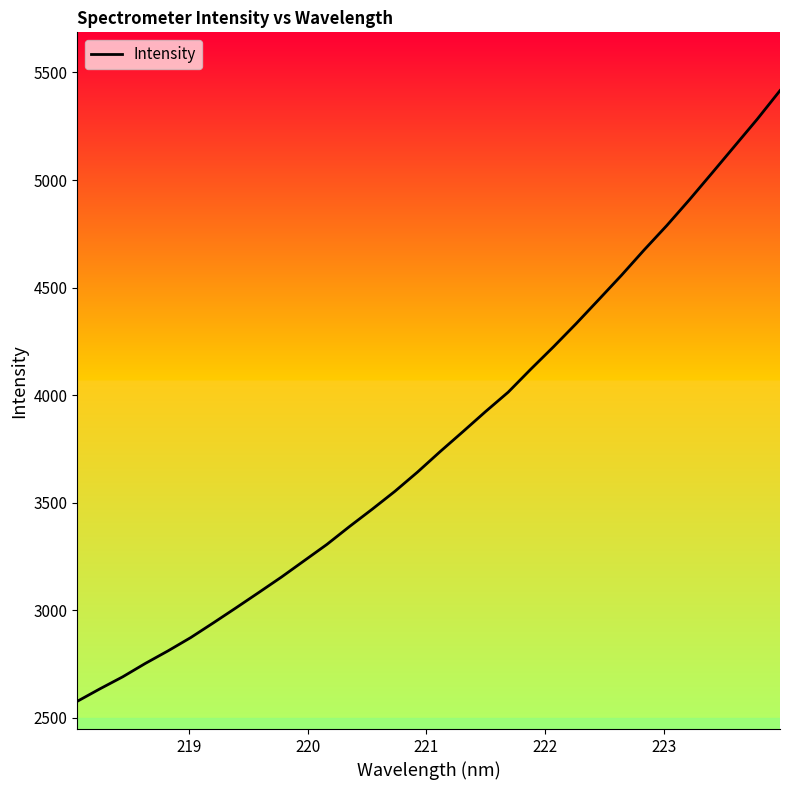

True or false: there are more than 2 points higher than both neighbors.

False